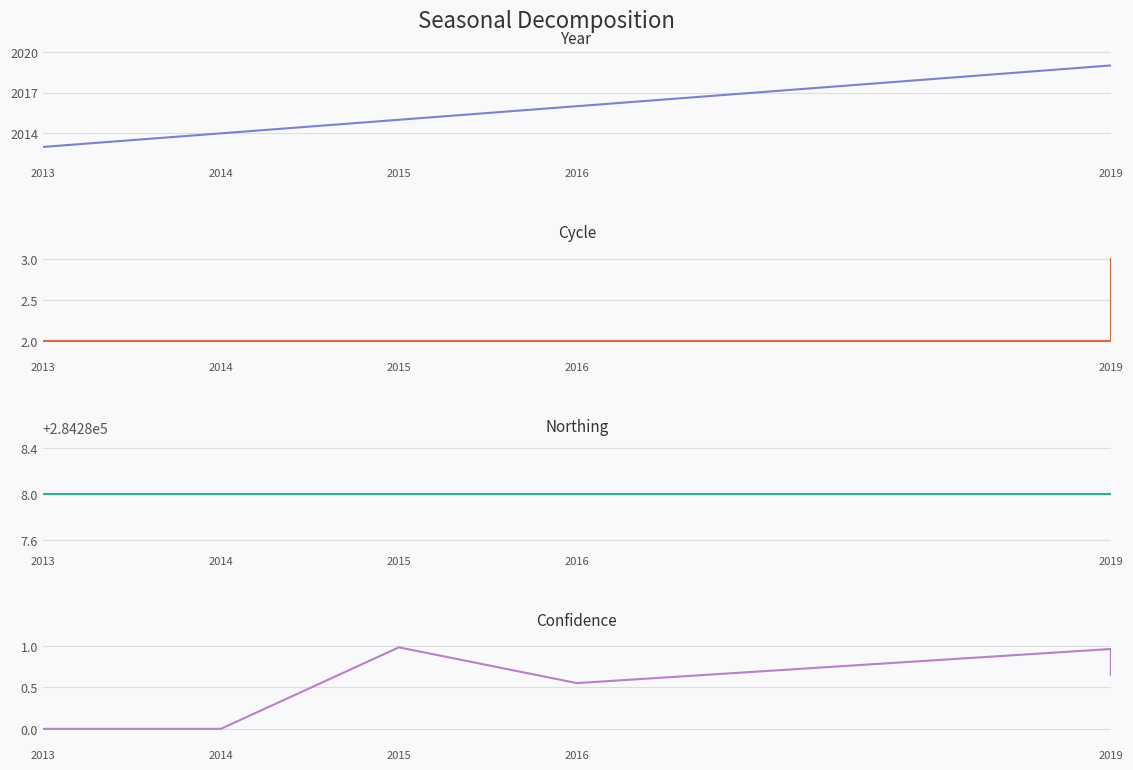

Which series has the largest range (max minus min)?

Year